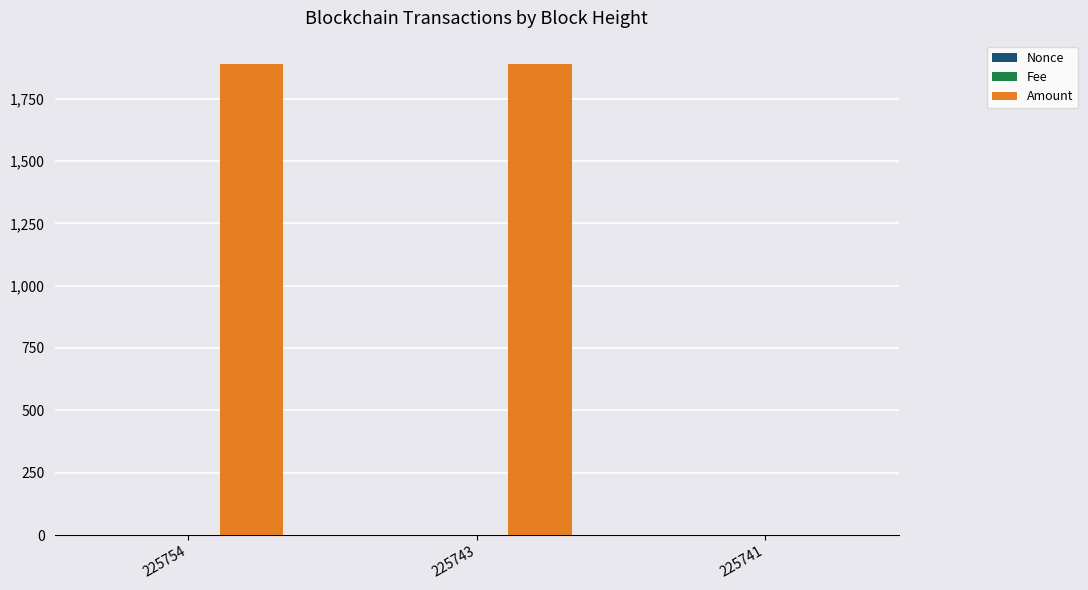

Is it true that Amount equals 1888.0 at 225754?

True